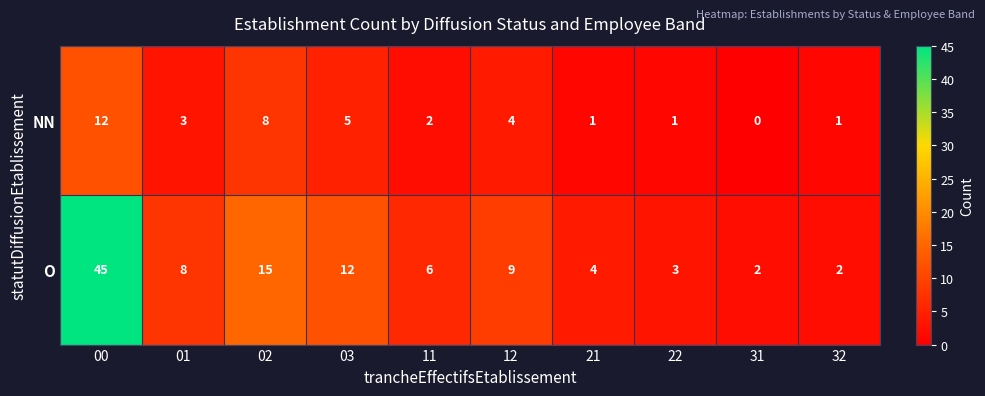

Reading left to right, what are all the values shown in this chart?

NN: 12	3	8	5	2	4	1	1	0	1
O: 45	8	15	12	6	9	4	3	2	2